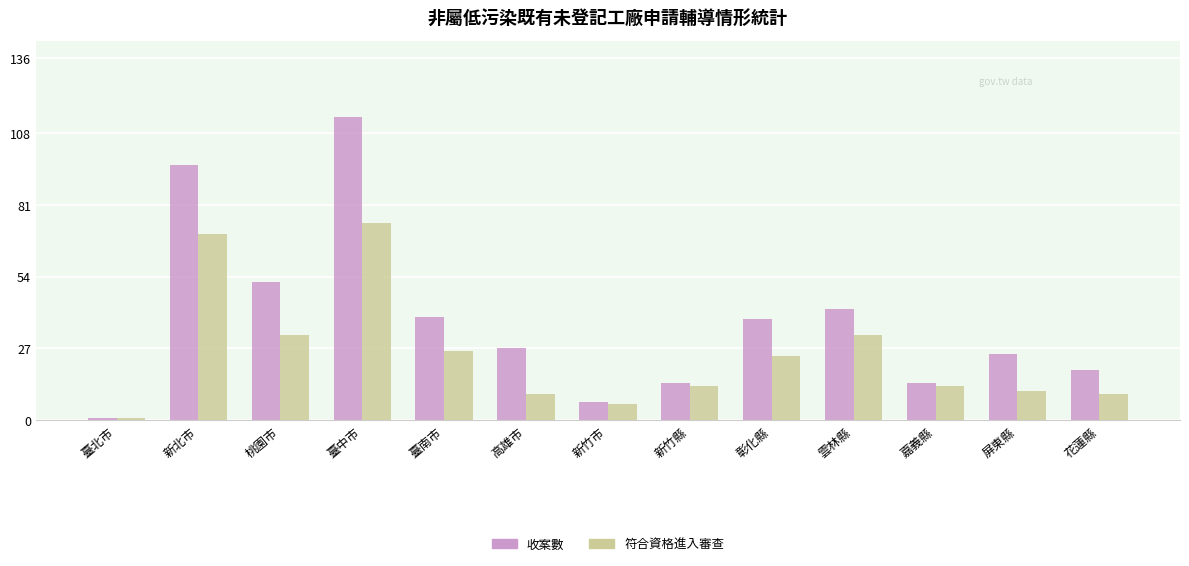

True or false: 符合資格進入審查 has a value of 1 at 臺北市.

True